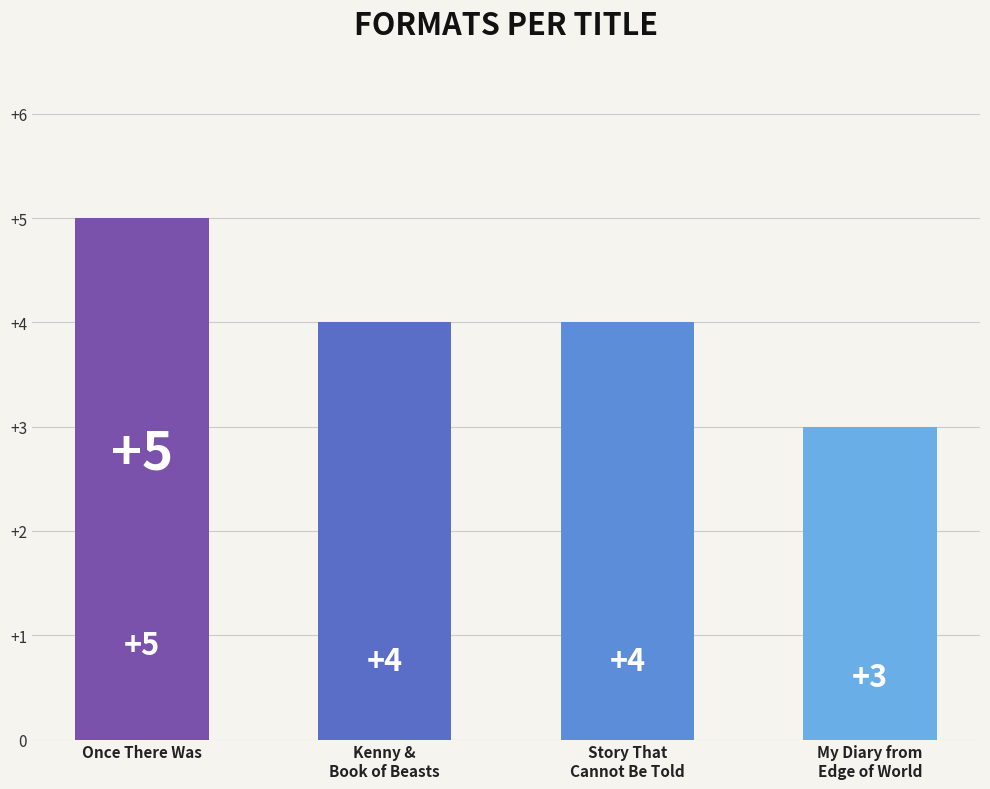

What value does the data have at Once There Was?

5